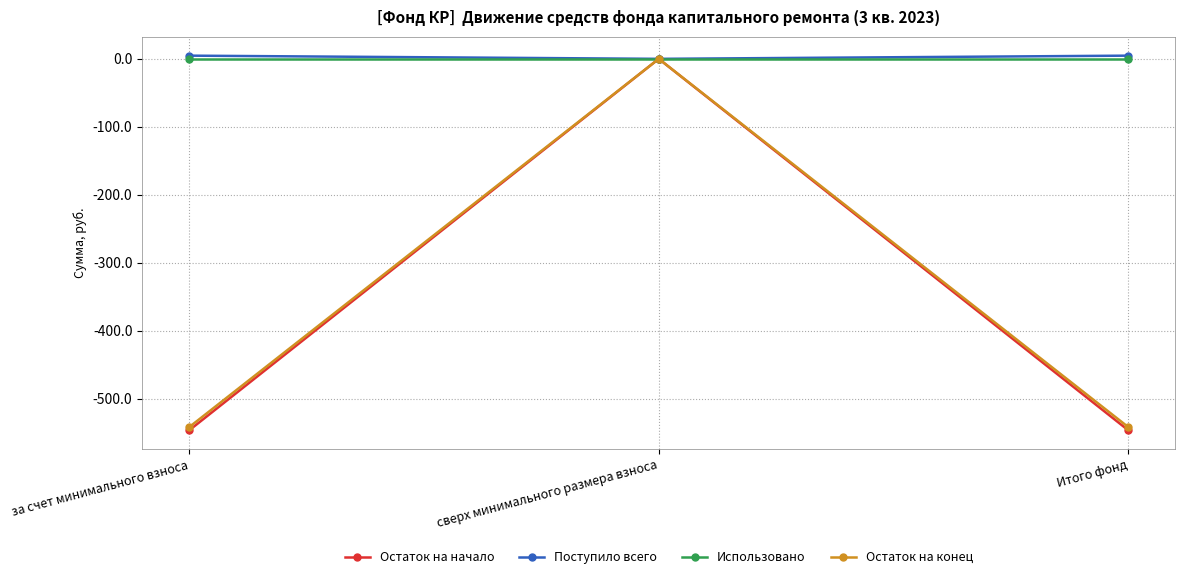

At which category is the sum across all series the highest?

сверх минимального размера взноса